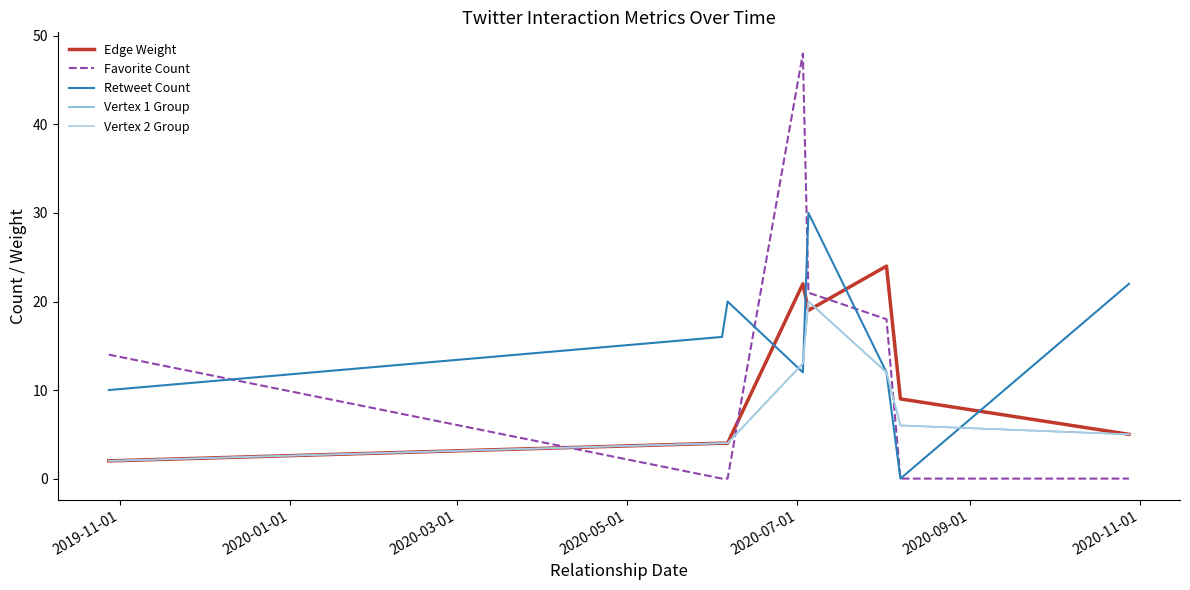

How many interior local peaks does the Retweet Count series have?

2